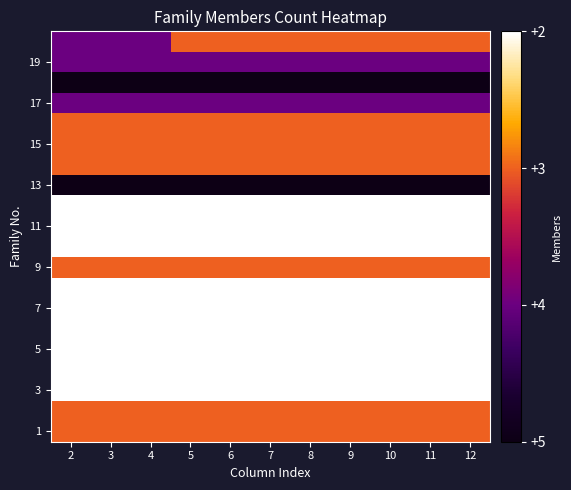

At which category is the sum across all series the highest?

5